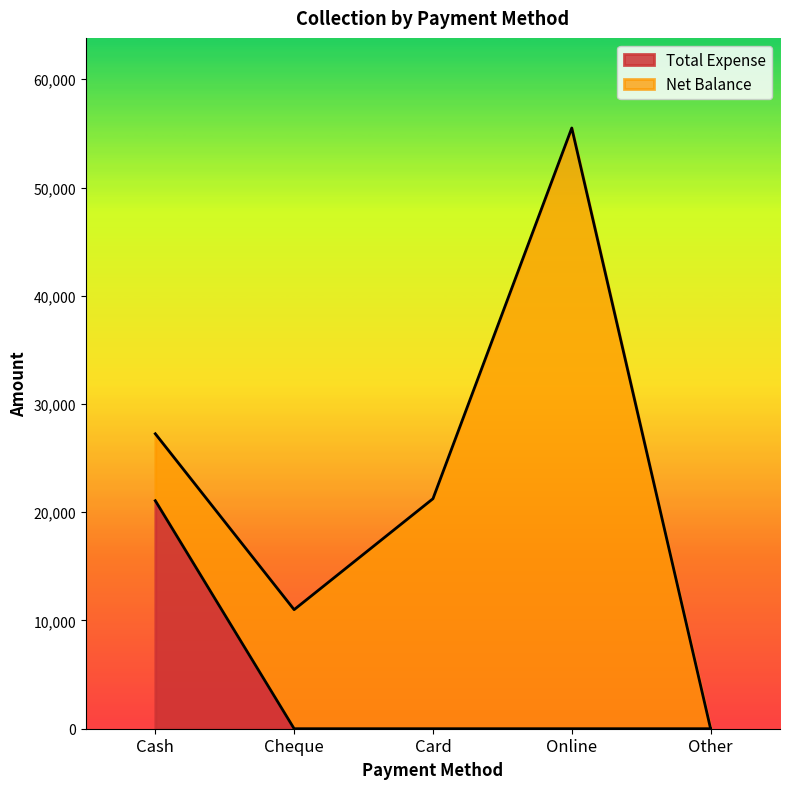

Reading left to right, extract all data points from this chart.

Cash=21066	Cheque=0	Card=0	Online=0	Other=0